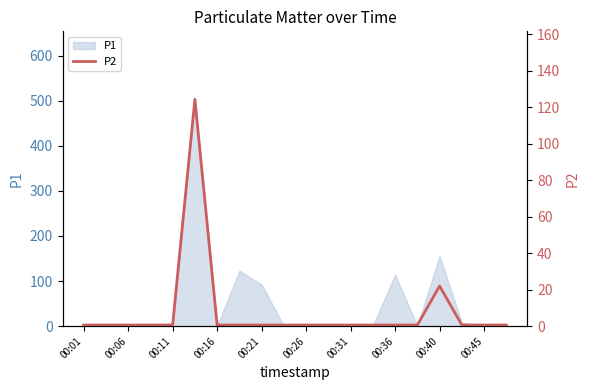

What is the highest value of the P1 series?

502.8